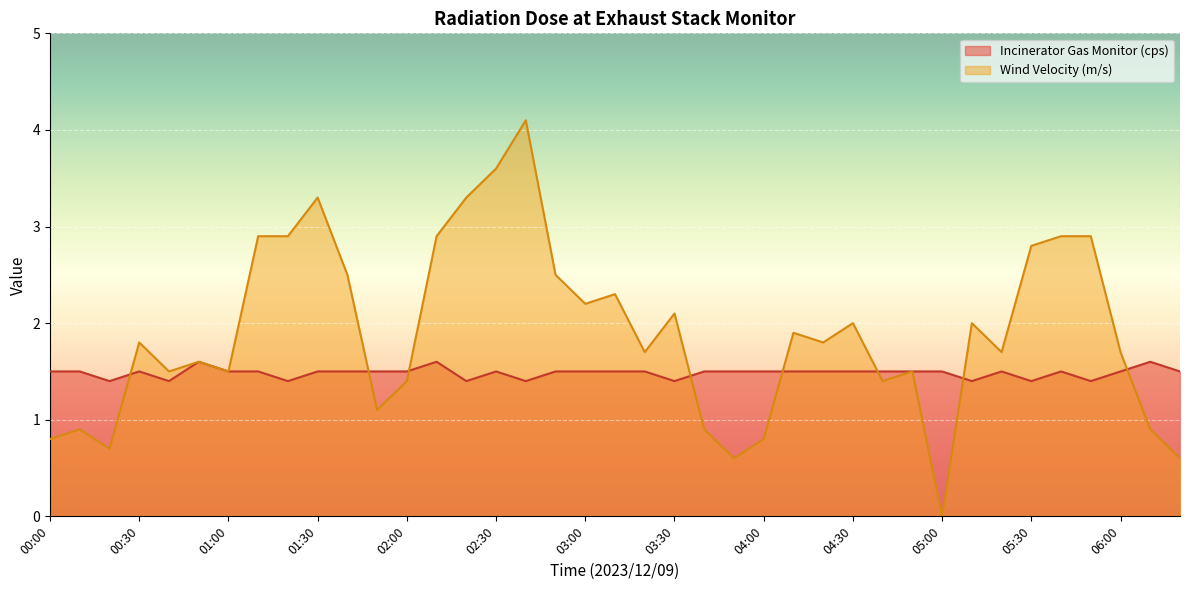

What is the difference between the highest and lowest values at 02:20?

1.9